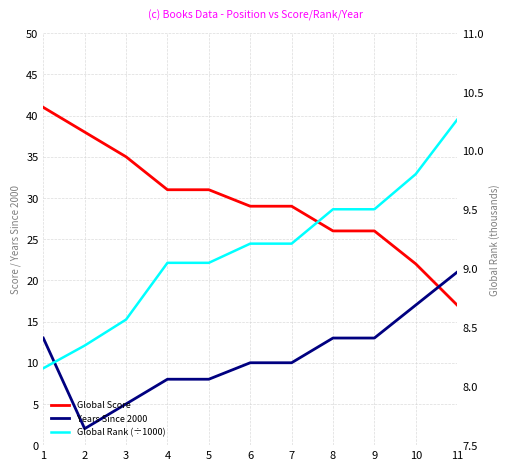

What is the difference between the highest and lowest values at 9?

16.5